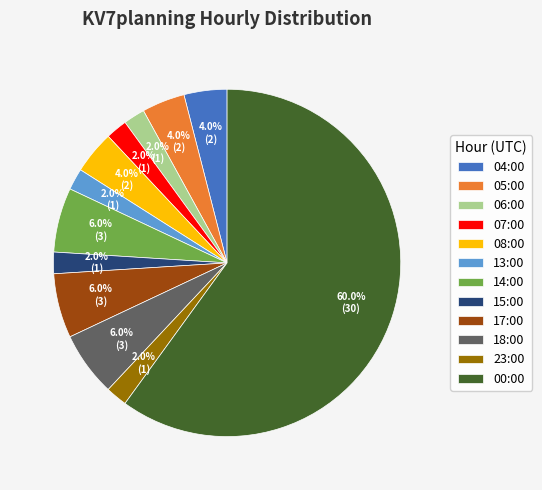

Combined, do 07:00 and 06:00 account for over 50%?

No